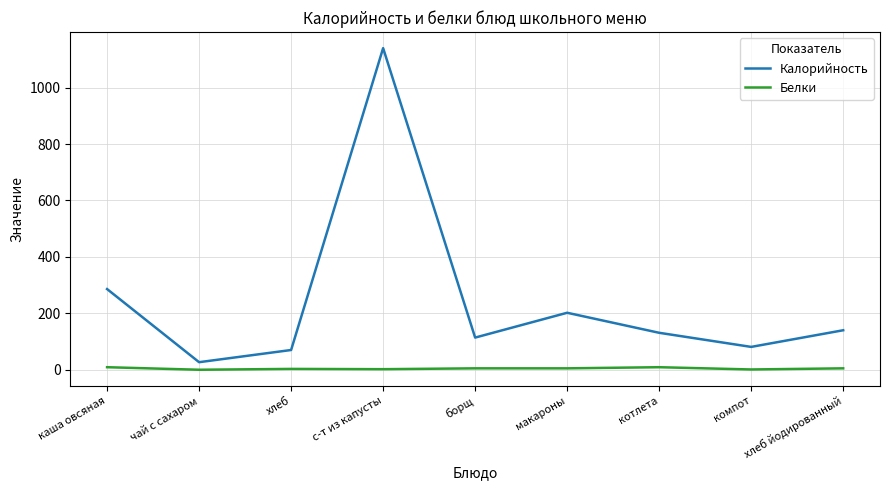

Is this an area chart (filled region under the line)?

No